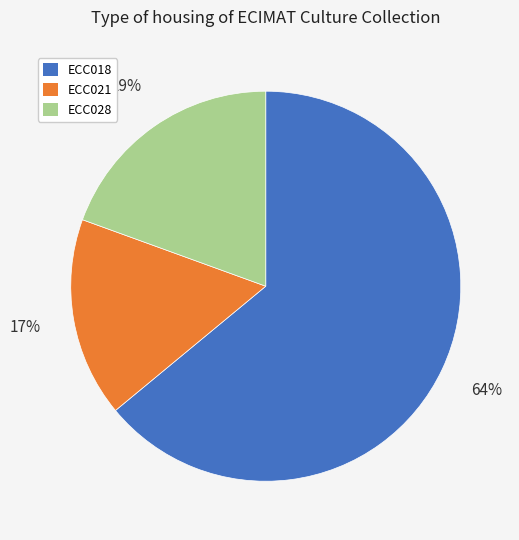

How many slices are in this pie chart?

3